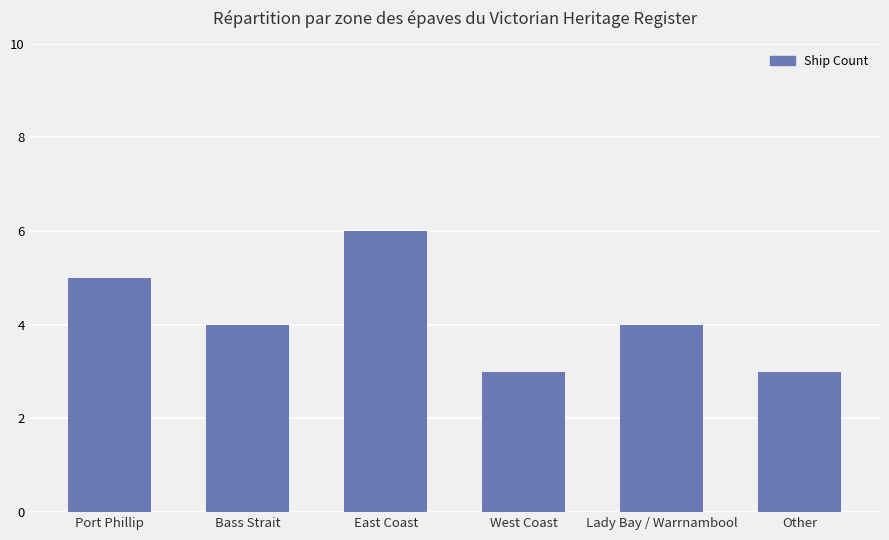

Reading left to right, list all the values displayed in this chart.

5	4	6	3	4	3